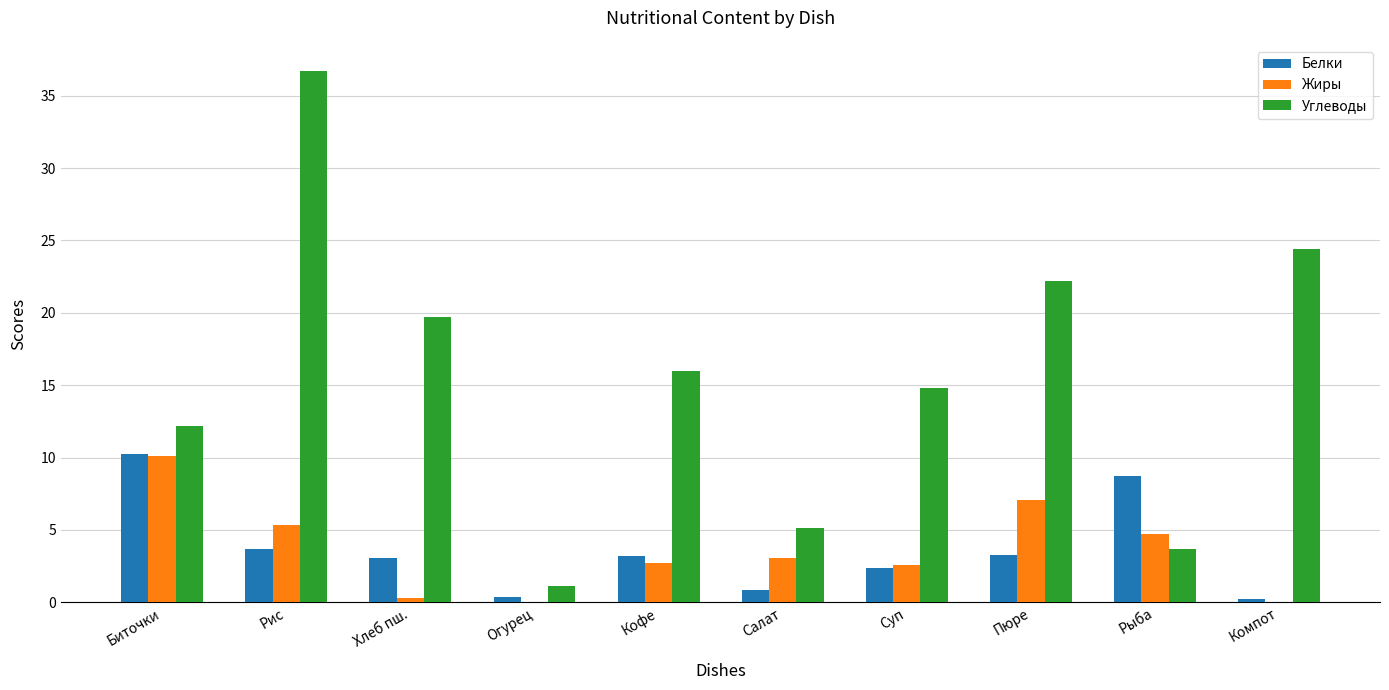

The Жиры series shows -6.3 at Компот. True or false?

False